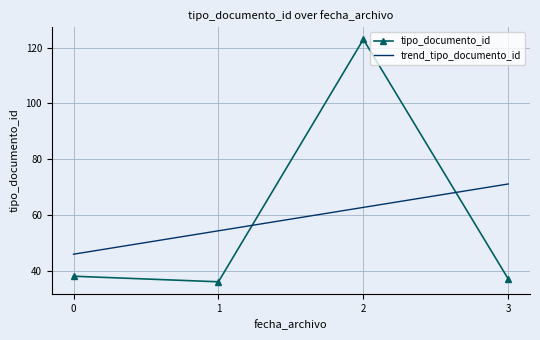

How many times do tipo_documento_id and trend_tipo_documento_id cross each other?

2